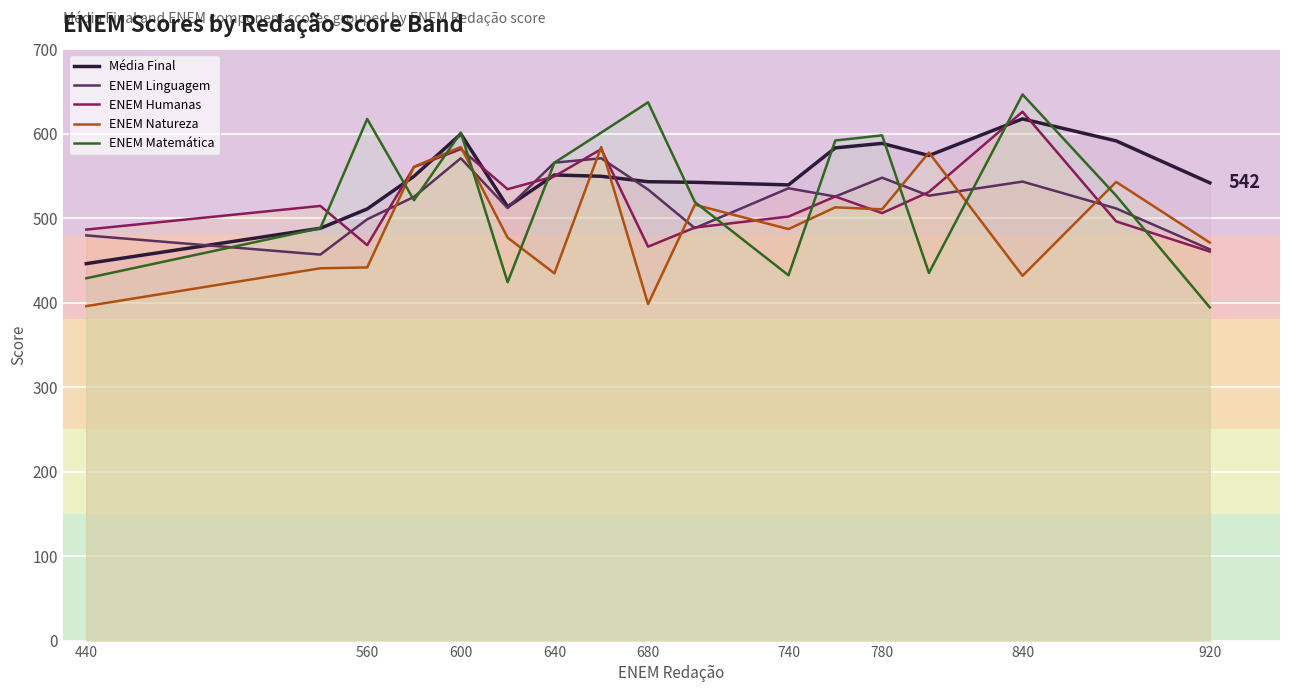

The value of ENEM Matemática at 640 is 565.6. True or false?

True